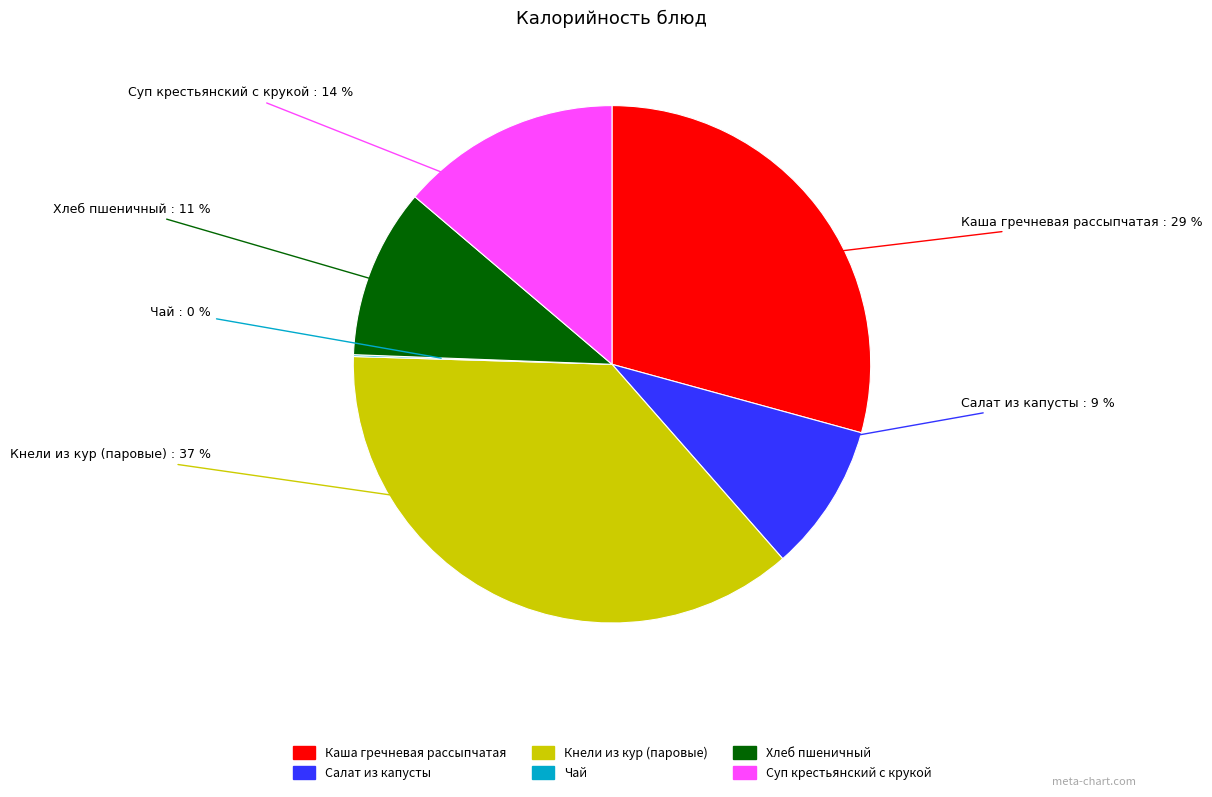

Approximately how many times larger is the value at Суп крестьянский с крукой compared to Хлеб пшеничный?

1.3